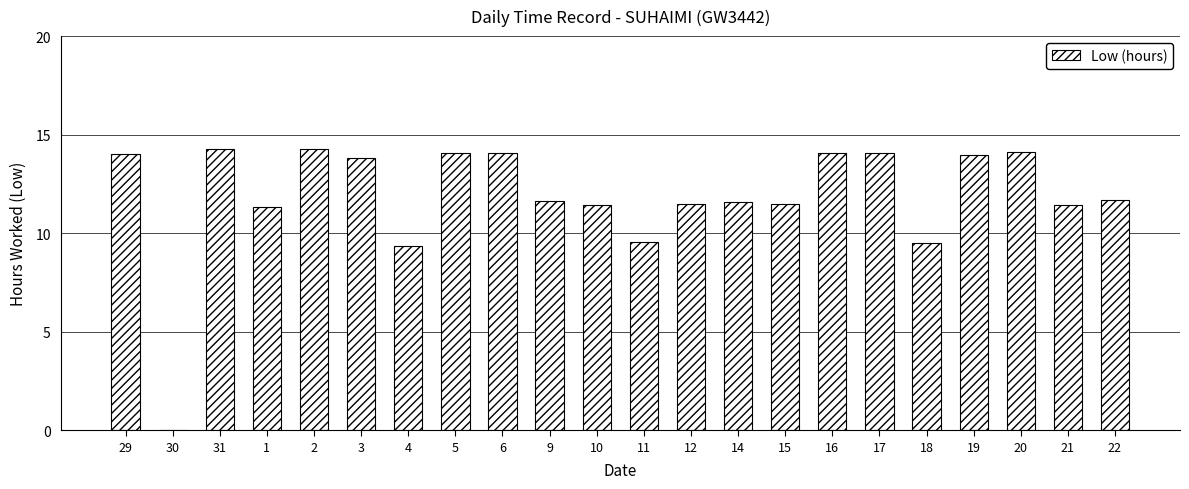

What is the change in value from 17 to 21?

-2.6